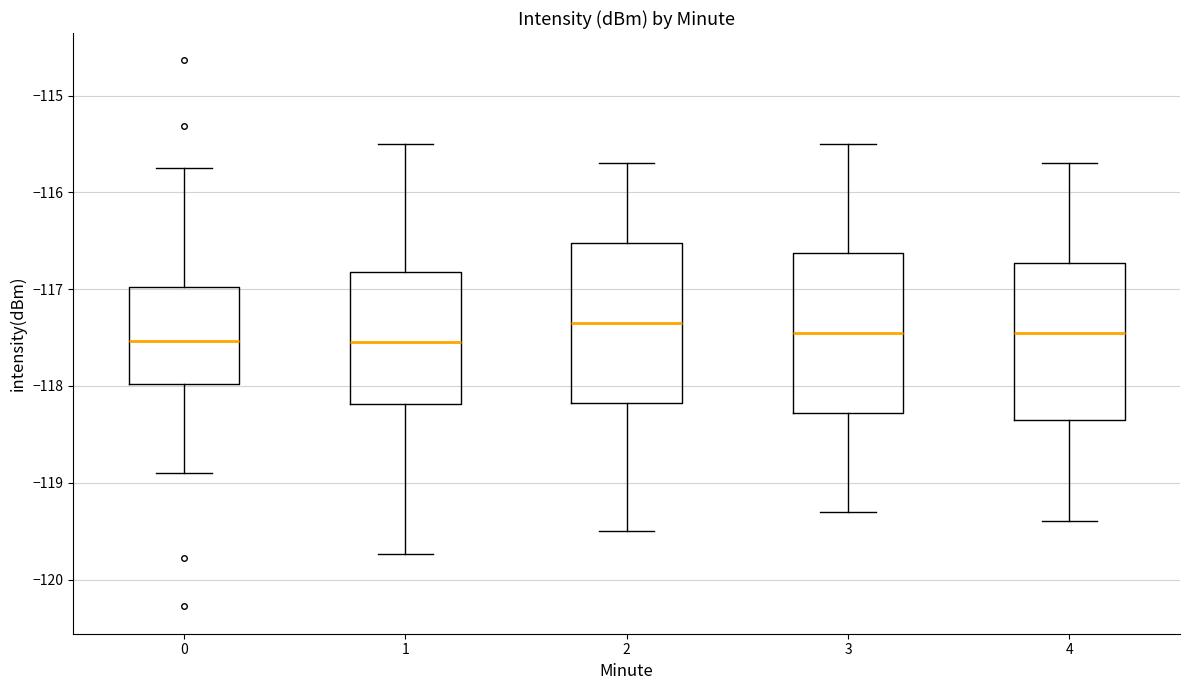

Reading left to right, transcribe this box plot: for each box, give where its median line is, the range the box spans, and where its two whiskers end, as read against the y-axis. The values are not printed on the chart, so give them approximately, as read against the axis.

0: median -117.5, box -118.0 to -117.0, whiskers -118.9 to -115.7
1: median -117.5, box -118.2 to -116.8, whiskers -119.7 to -115.5
2: median -117.3, box -118.2 to -116.5, whiskers -119.5 to -115.7
3: median -117.4, box -118.3 to -116.6, whiskers -119.3 to -115.5
4: median -117.4, box -118.3 to -116.7, whiskers -119.4 to -115.7